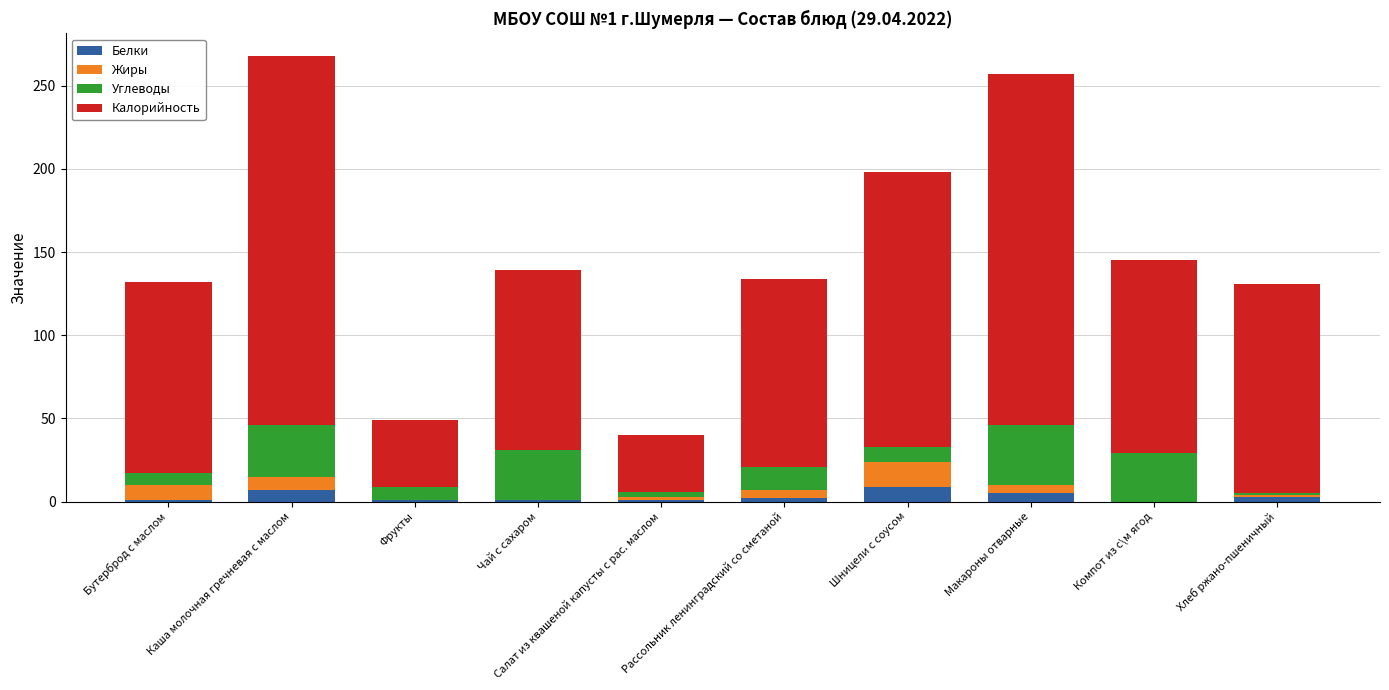

Count the number of categories in the chart.

10